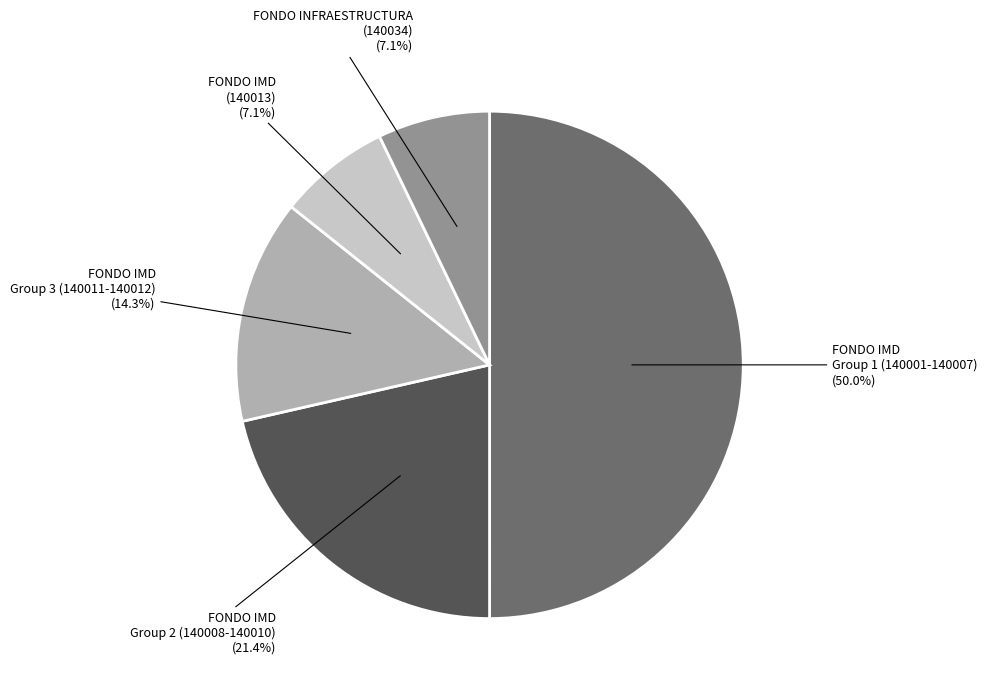

Is the sum of FONDO INFRAESTRUCTURA (140034) and FONDO IMD Group 2 (140008-140010) greater than half?

No